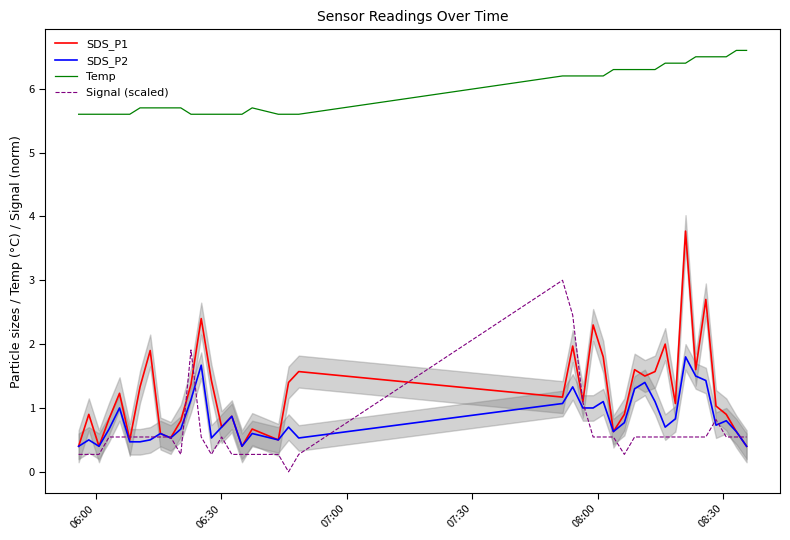

True or false: SDS_P1 and Temp cross at least once.

False